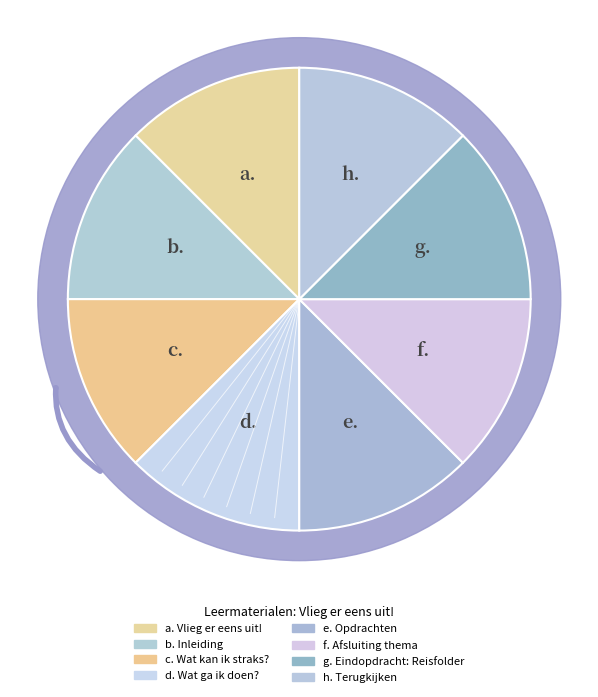

Is there any slice that represents more than half of the pie?

No